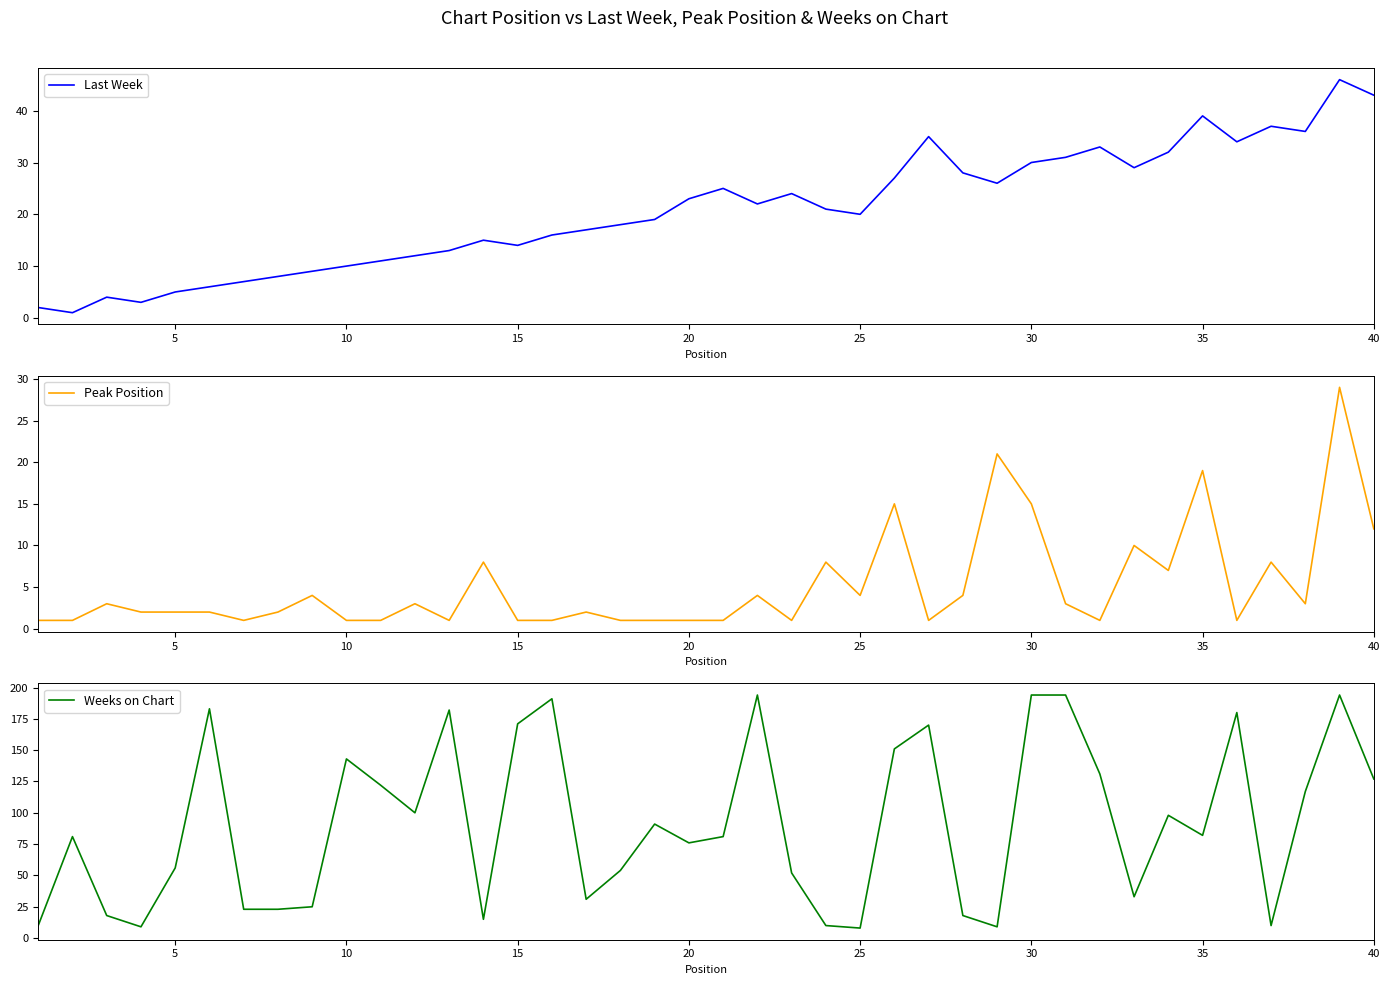

What are all the series names shown in the legend?

Last Week, Peak Position, Weeks on Chart